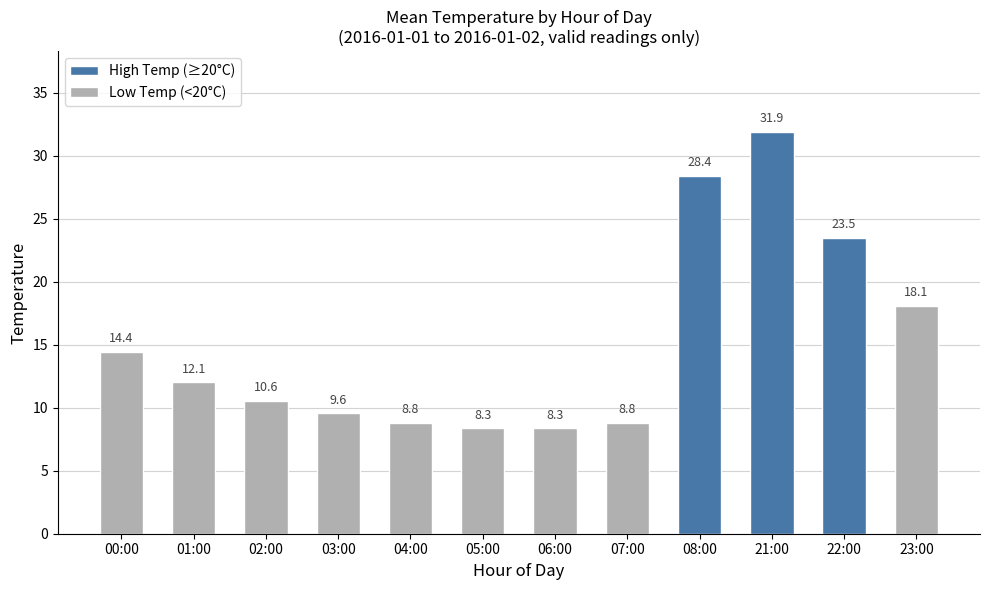

What is the change in value from 22:00 to 23:00?

-5.4